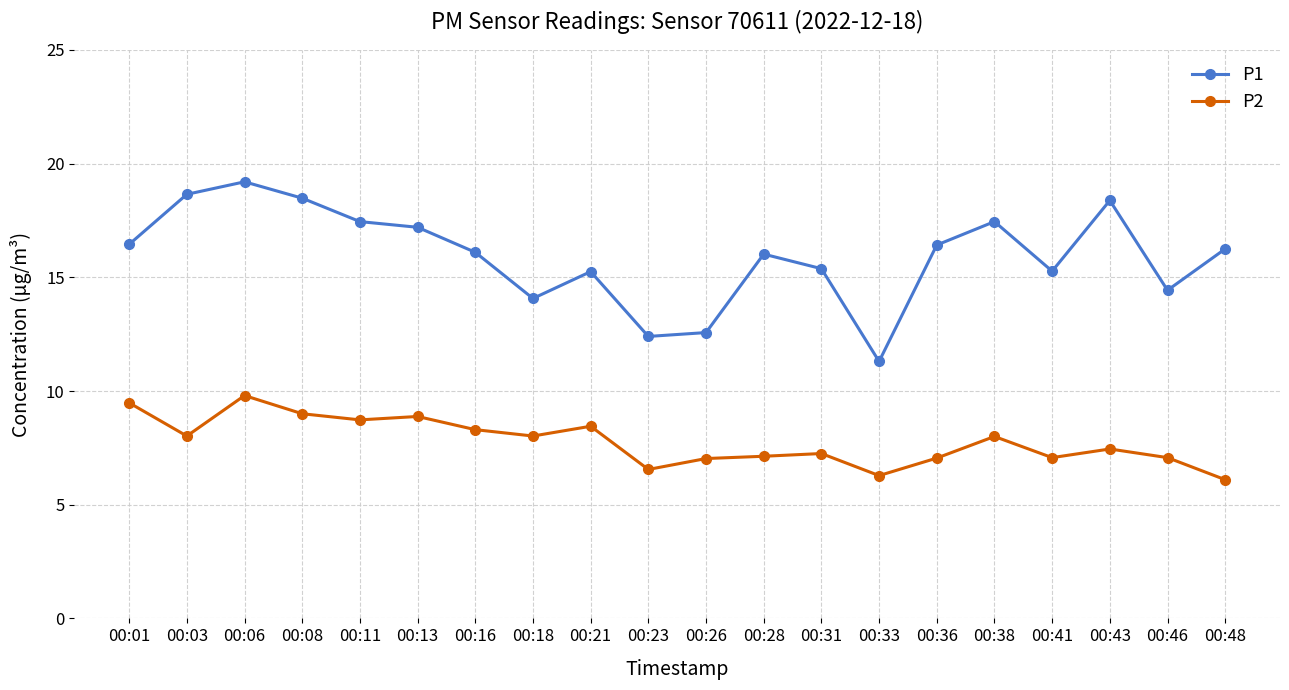

The value of P1 at 00:06 is 9.5. True or false?

False